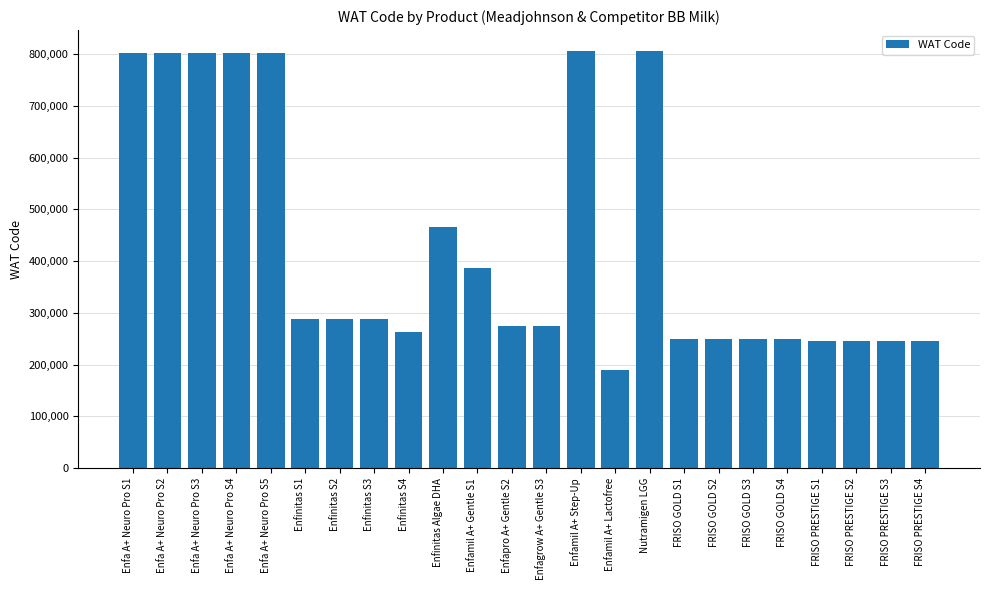

Is it true that the value at Enfagrow A+ Gentle S3 is 60165?

False